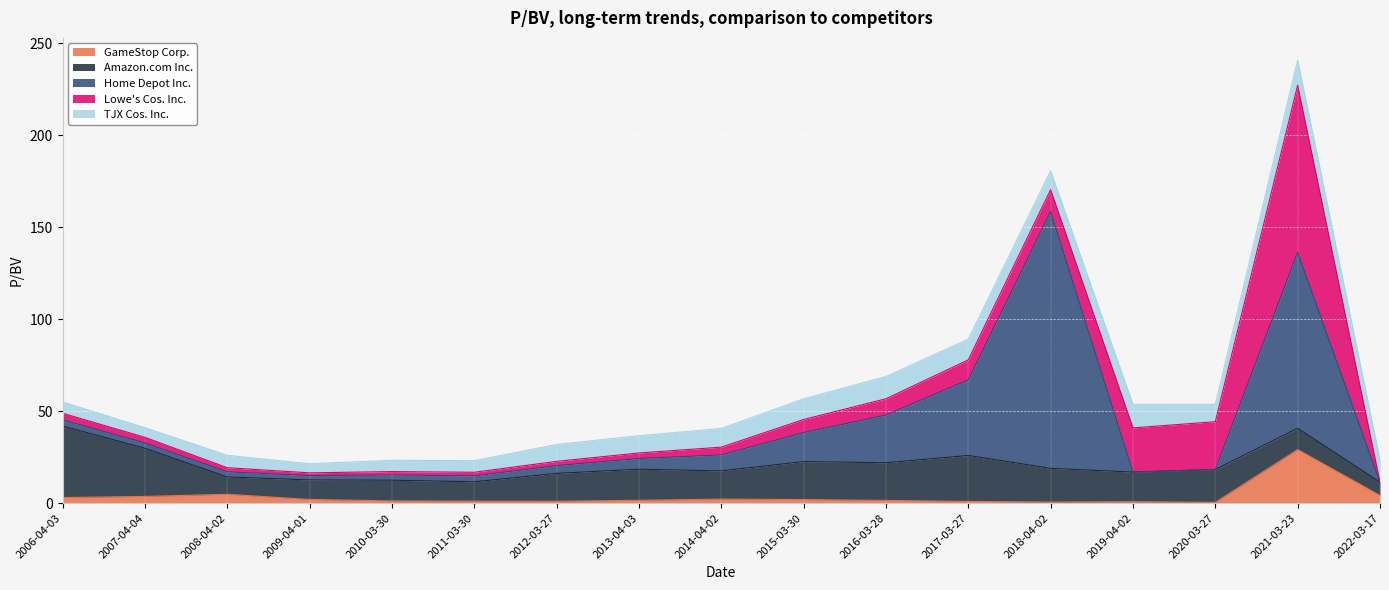

What is the difference between the second highest and minimum values in the Lowe's Cos. Inc. series?

26.0